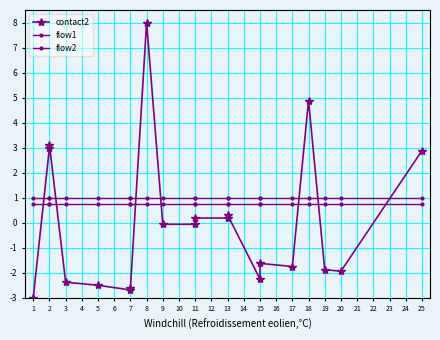

What is the sum of all contact2 values?

-0.2